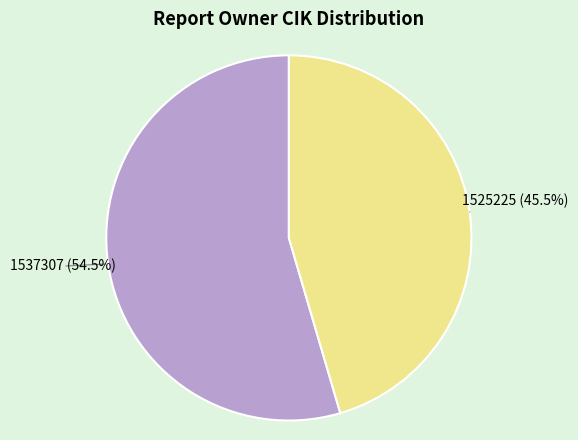

How many slices are in this pie chart?

2